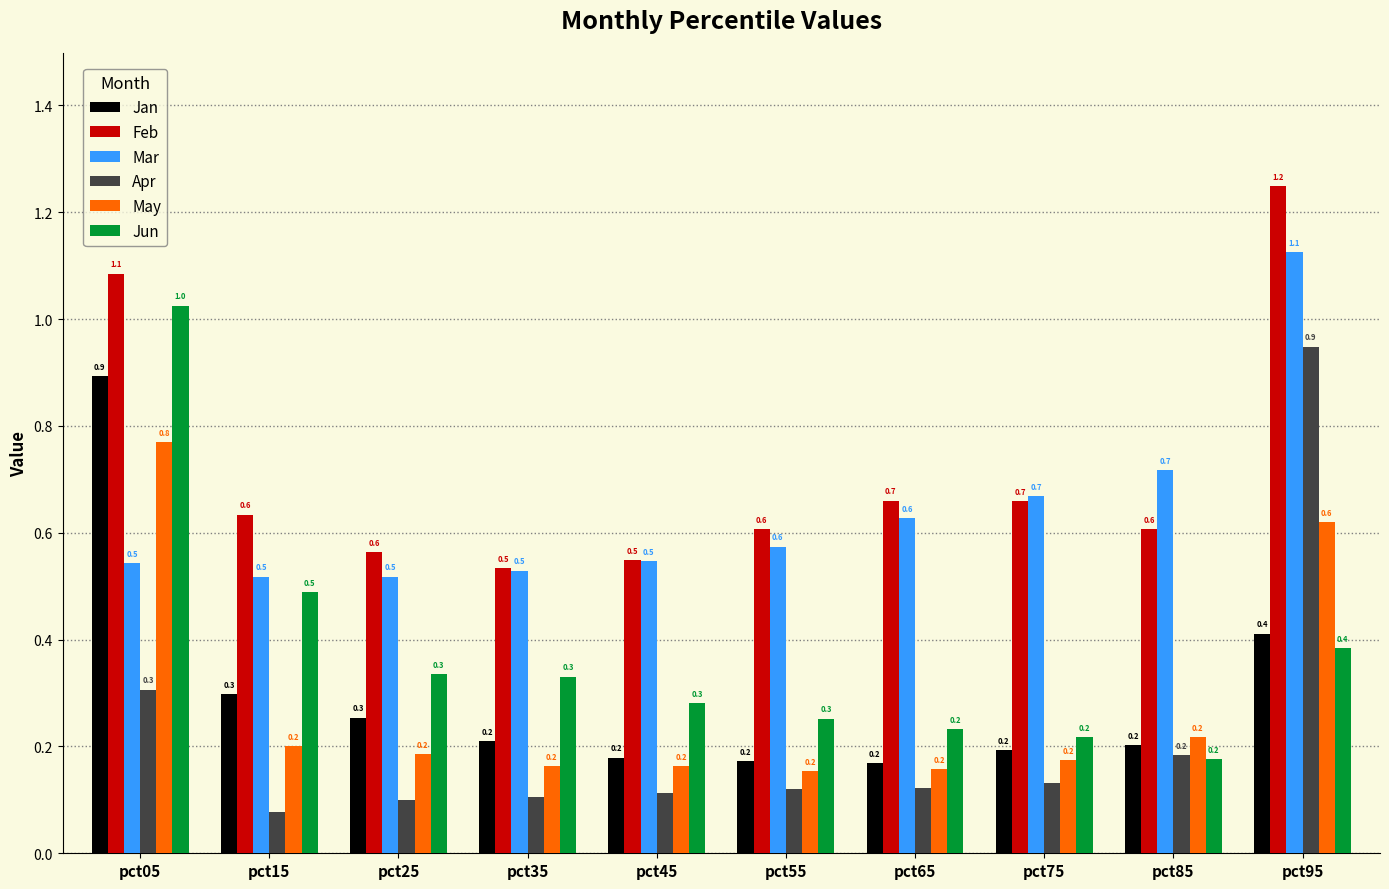

What is the minimum value for Mar?

0.5